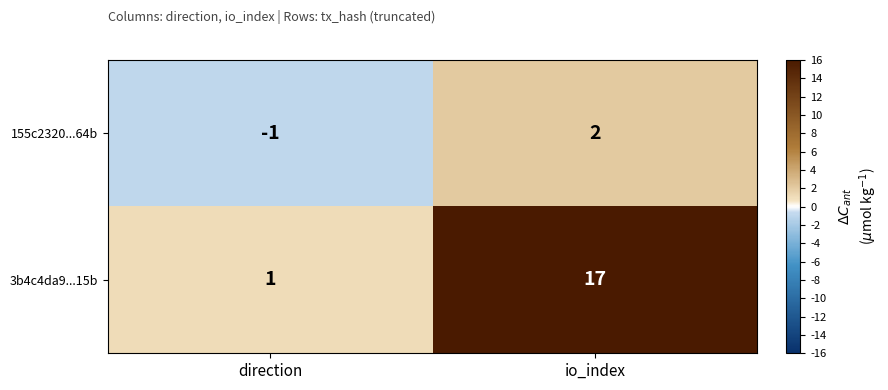

How many data points does each series have?

2